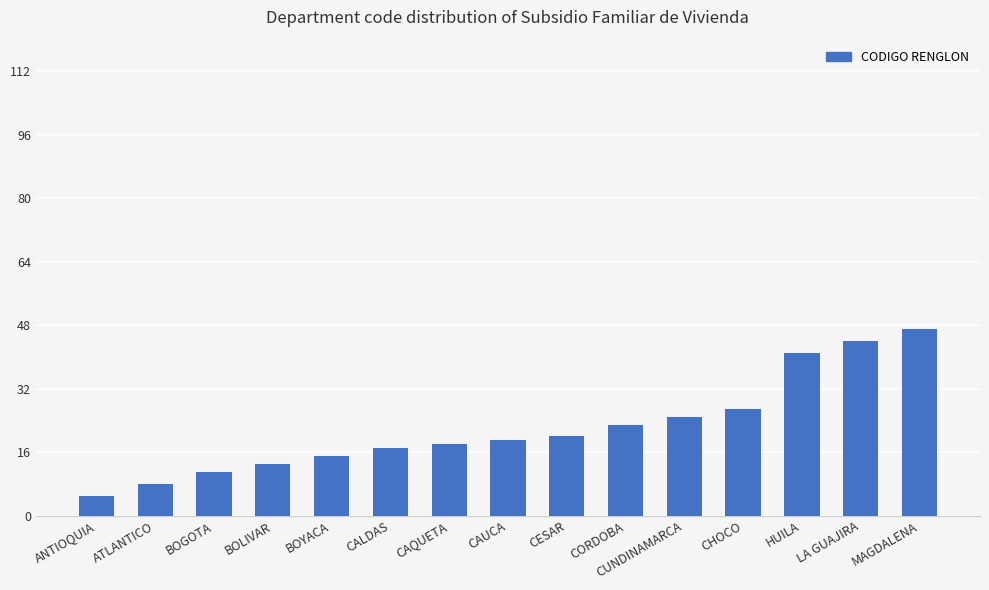

Between MAGDALENA and CUNDINAMARCA, which is larger?

MAGDALENA